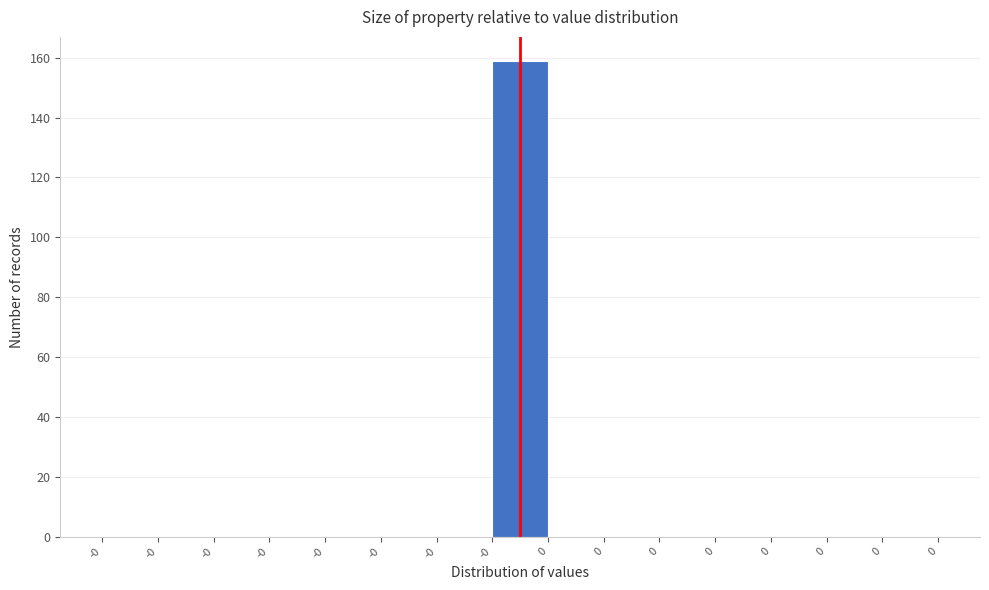

How many categories are shown in the chart?

15